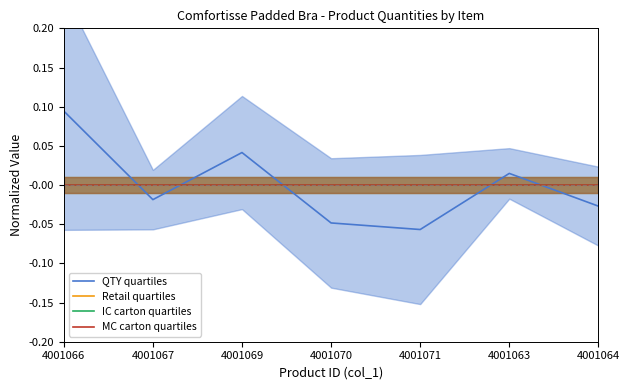

How many lines are shown in the chart?

4